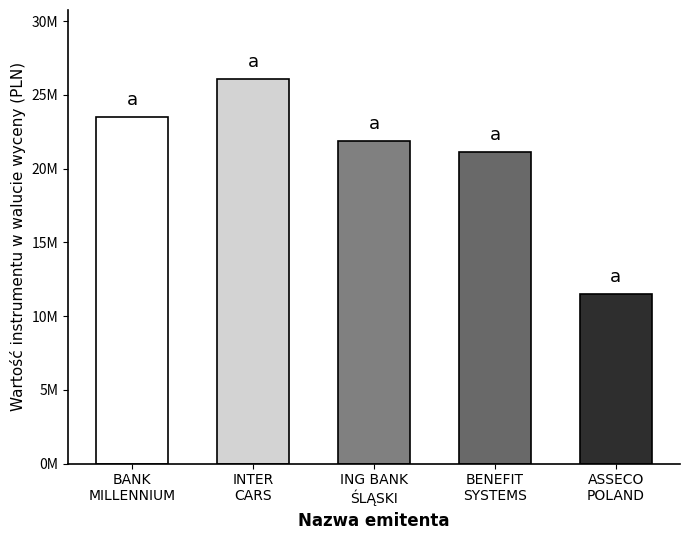

List the labels in order of value, smallest first.

ASSECO
POLAND, BENEFIT
SYSTEMS, ING BANK
ŚLĄSKI, BANK
MILLENNIUM, INTER
CARS